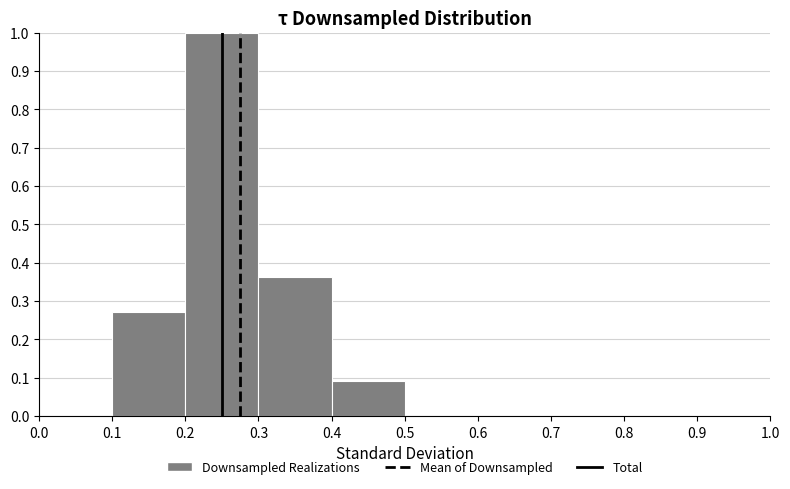

Reading left to right, list every bar in this chart as the range it spans on the x-axis followed by its height. The values are not printed on the chart, so give them approximately, as read against the axis.

0.0 to 0.1: 0
0.1 to 0.2: 0.27
0.2 to 0.3: 1.00
0.3 to 0.4: 0.36
0.4 to 0.5: 0.09
0.5 to 0.6: 0
0.6 to 0.7: 0
0.7 to 0.8: 0
0.8 to 0.9: 0
0.9 to 1.0: 0